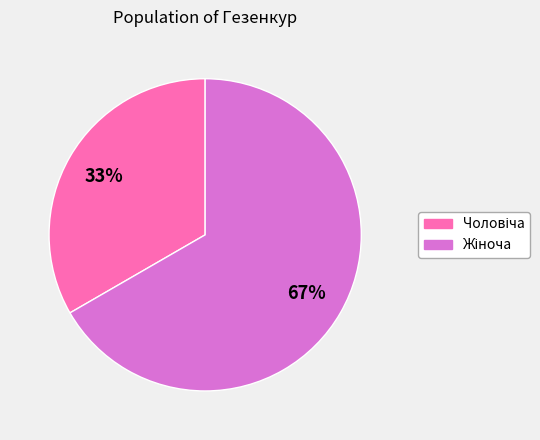

To the nearest percent, what is the average slice percentage?

50%